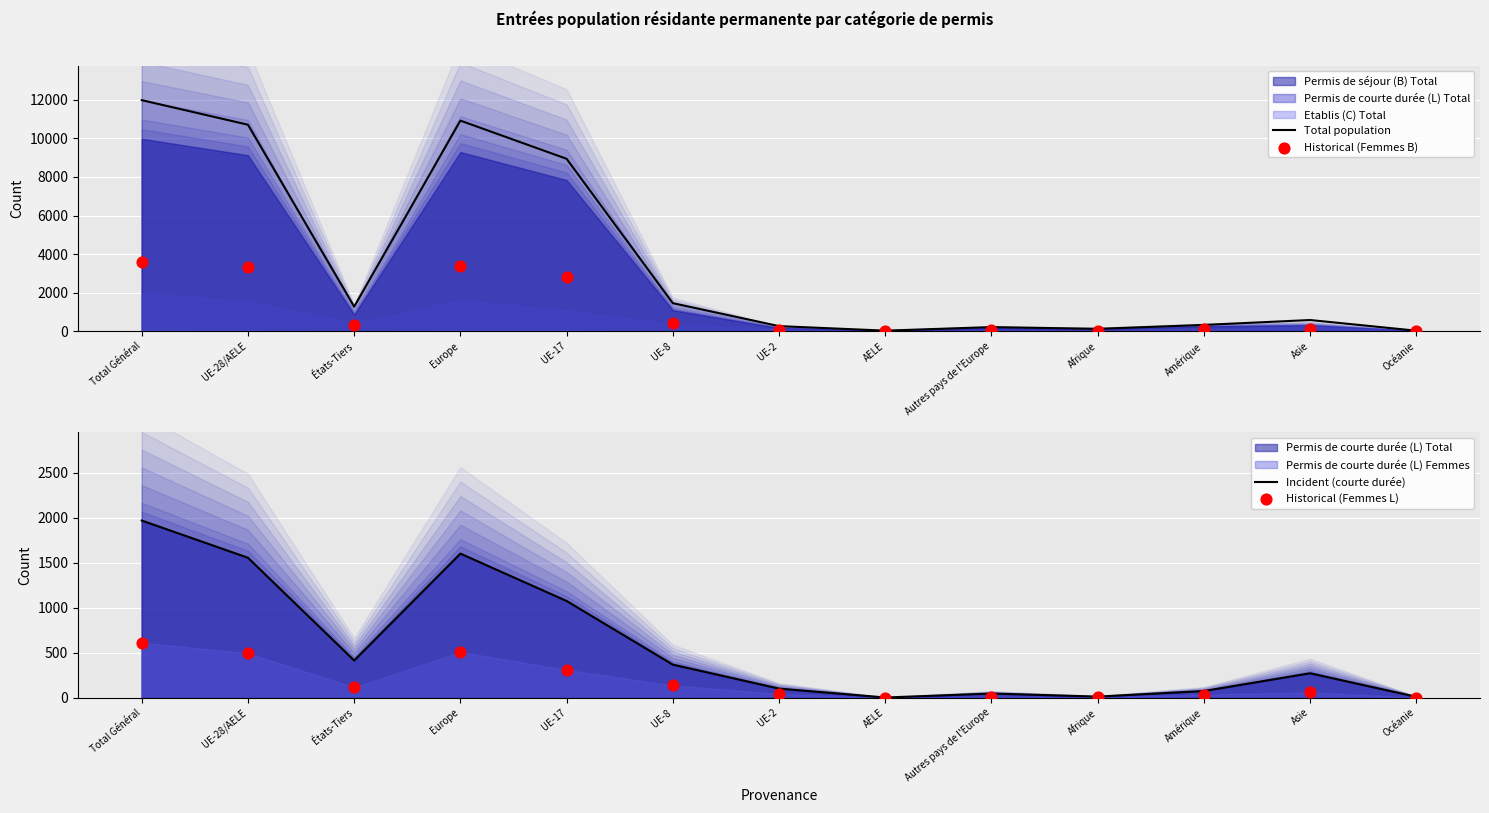

Which series reaches the maximum Y coordinate?

Total population